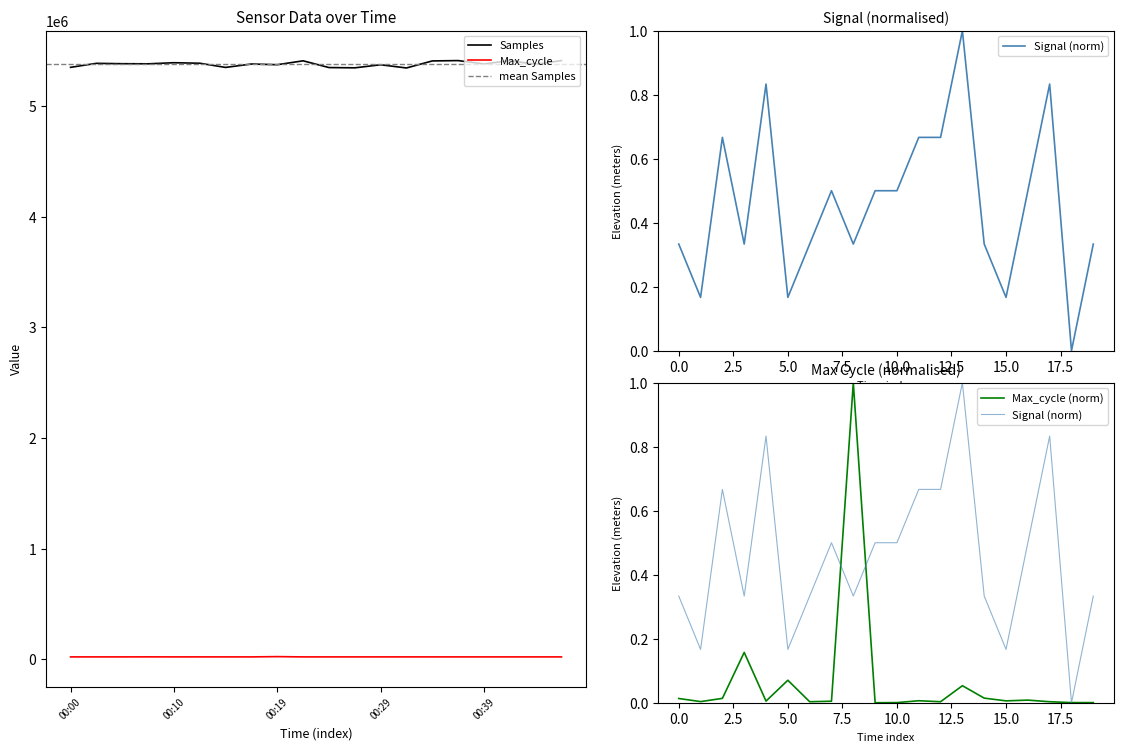

What is the difference between the second highest and second lowest values in the Signal series?

0.7